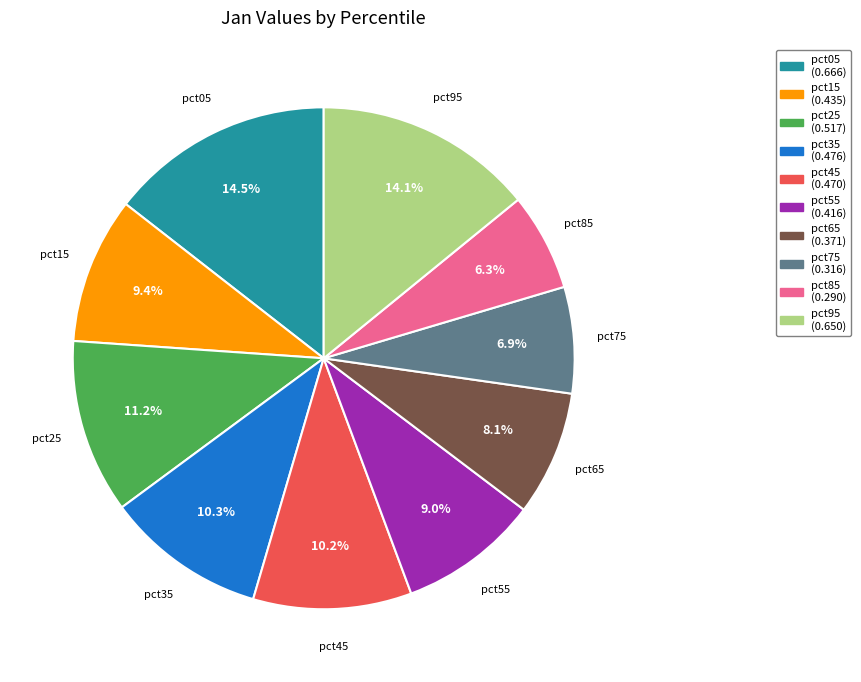

What percentage is the pct75 slice, to the nearest percent?

7%